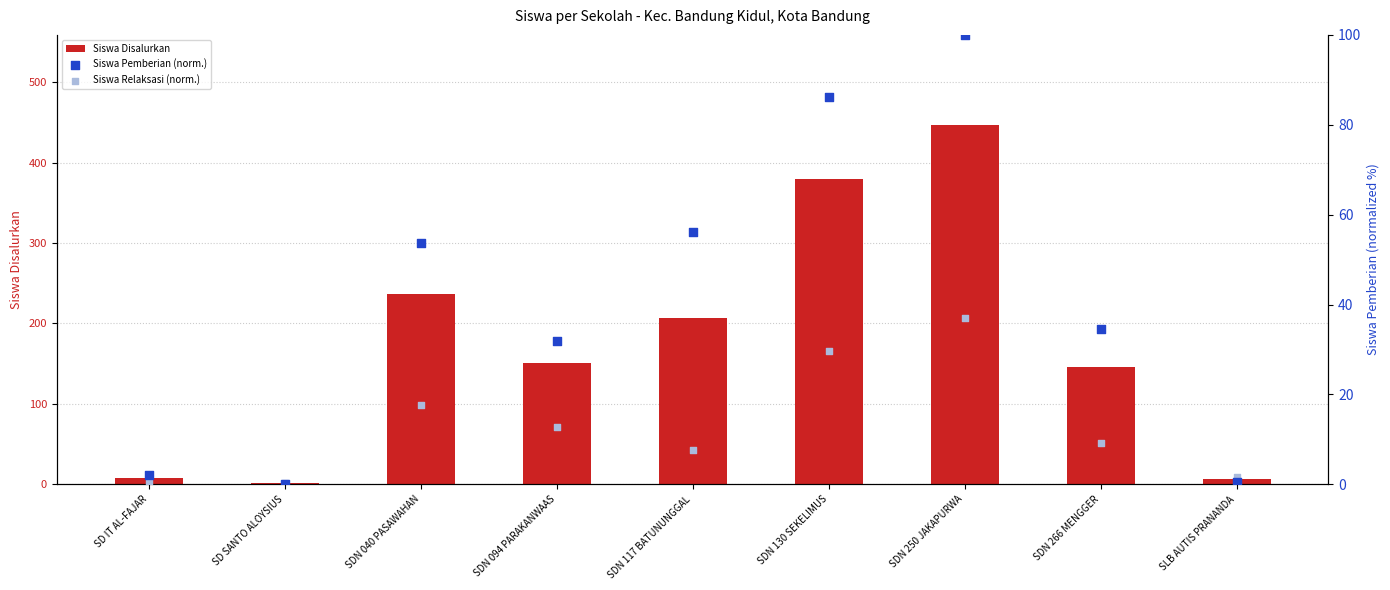

What are all the series names shown in the legend?

Siswa Disalurkan, Siswa Pemberian (norm.), Siswa Relaksasi (norm.)